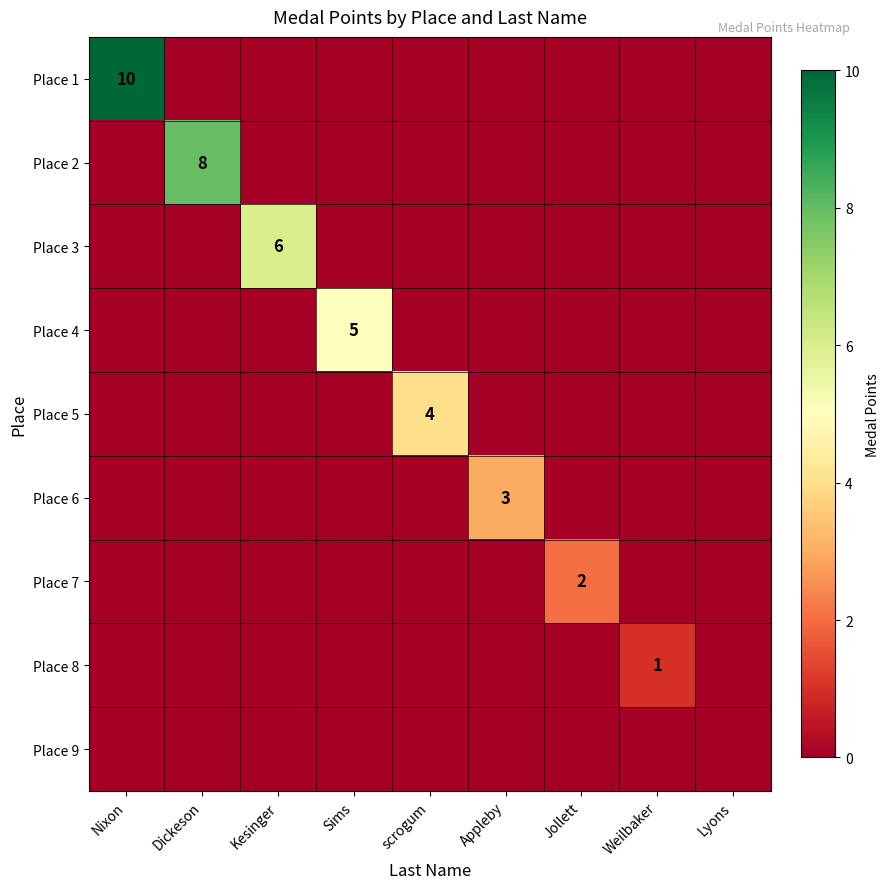

How many data points in Place 4 are above 0?

1